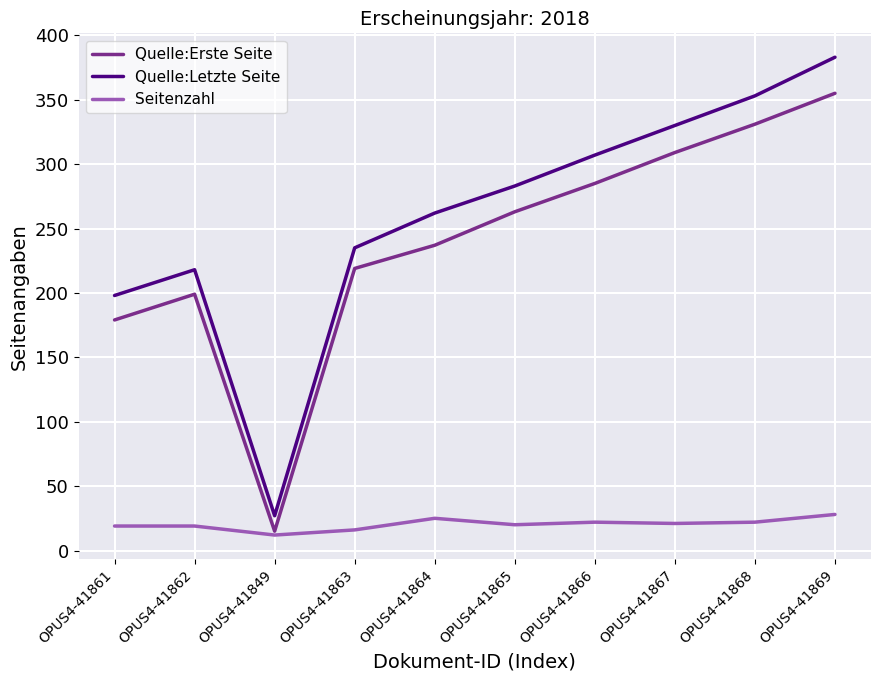

What is the highest value of the Seitenzahl series?

28